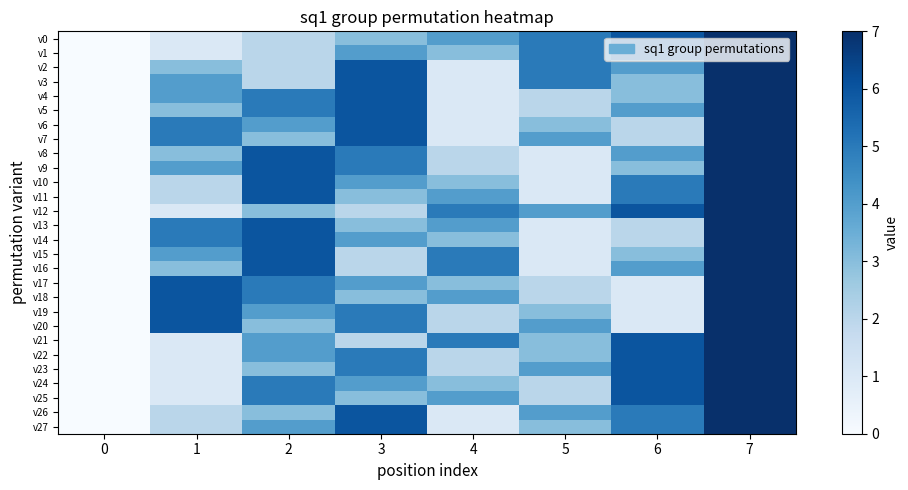

What is the maximum value shown in the chart?

7